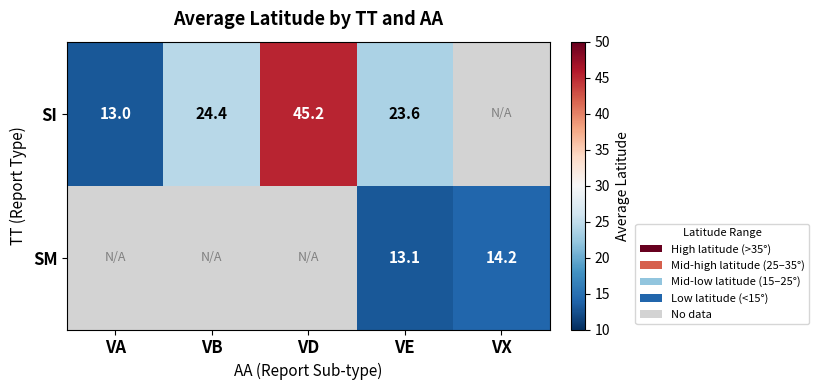

Is it true that SM equals 23.4 at VE?

False